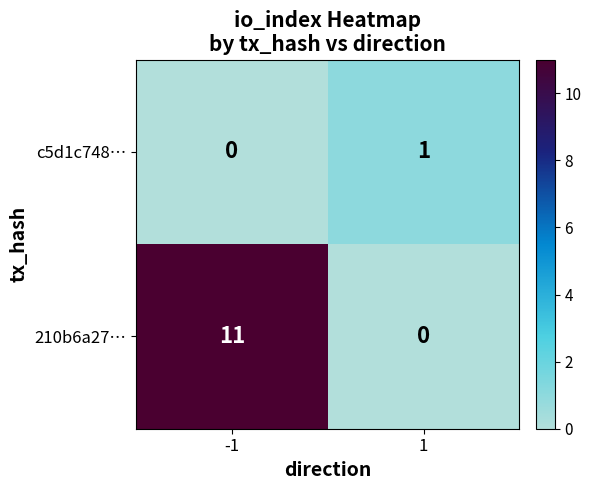

Reading right to left, list all the values displayed in this chart.

c5d1c748…: 1	0
210b6a27…: 0	11